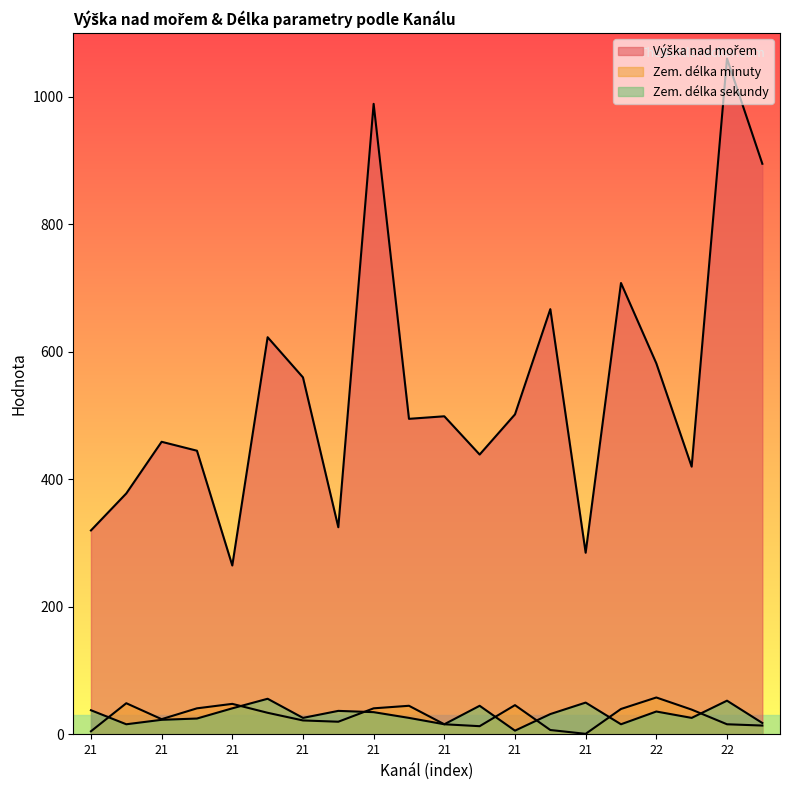

What is the smallest value displayed?

1